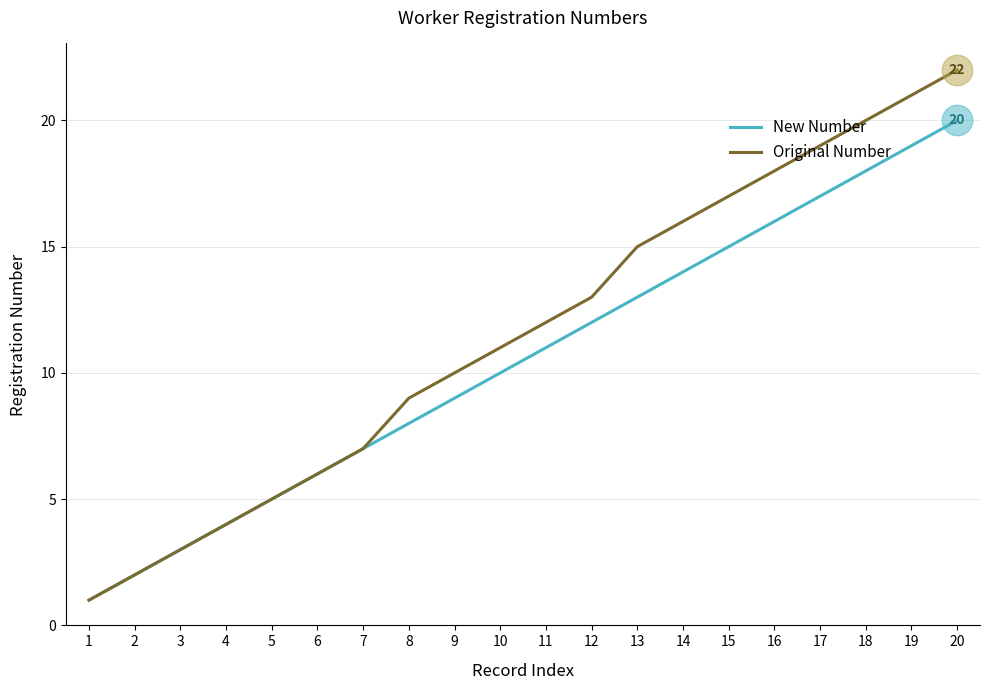

How many lines are shown in the chart?

2